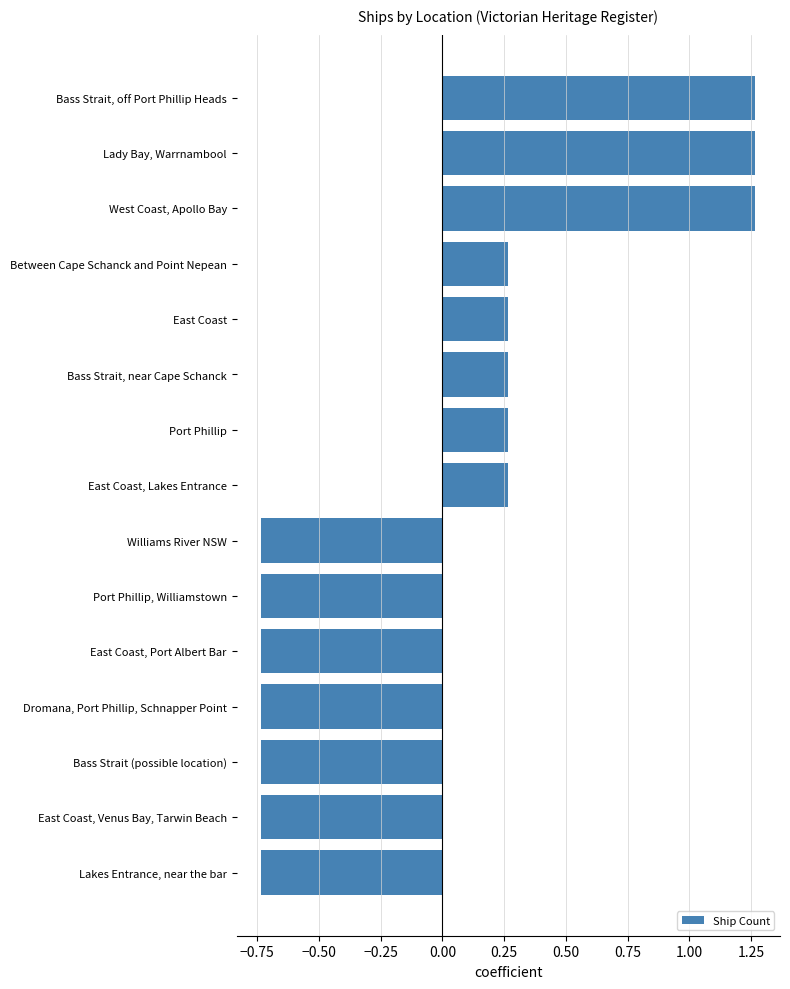

How many values are above zero?

8